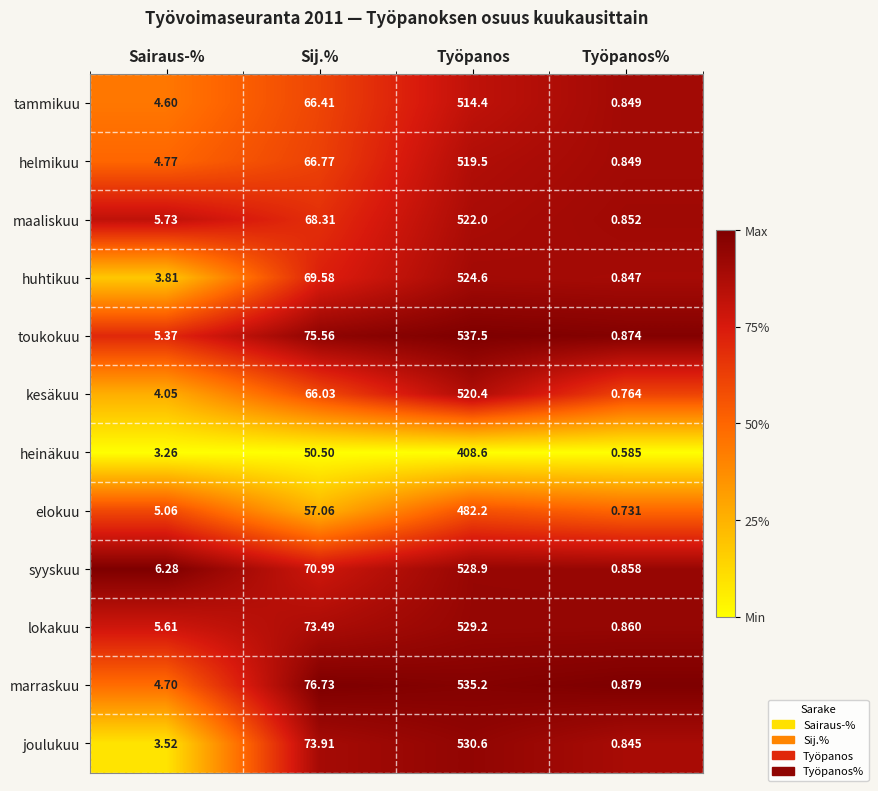

Which series changed the most between Sij.% and Työpanos%?

marraskuu